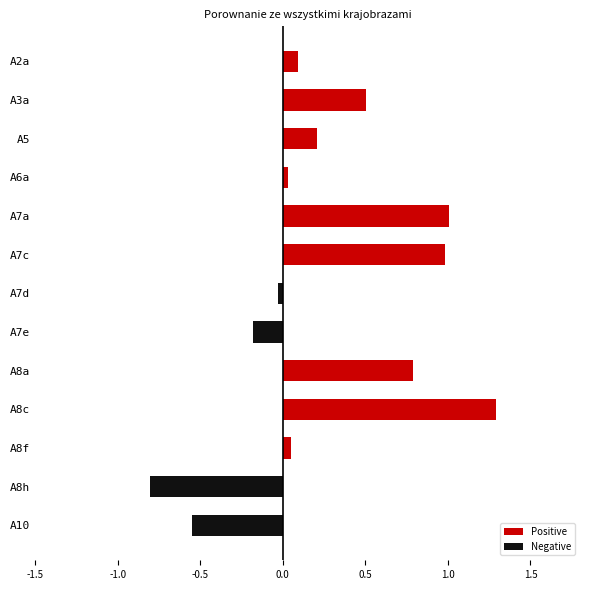

At which category does the chart reach its minimum across all series?

A8h